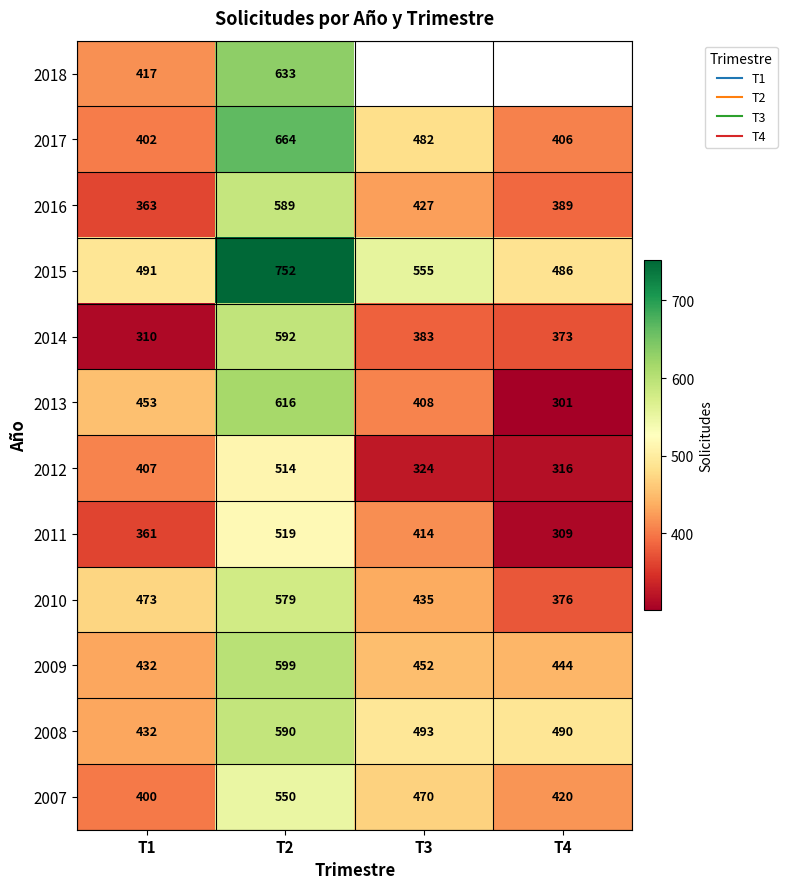

At how many categories does at least one series exceed 751?

1